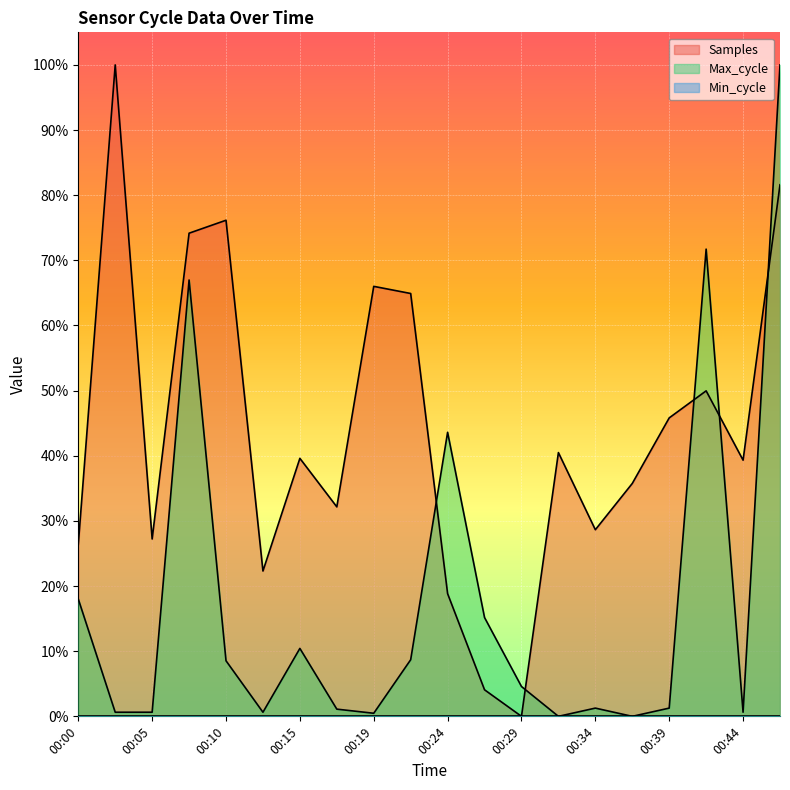

Rank the series by their maximum value, from highest to lowest.

Samples, Max_cycle